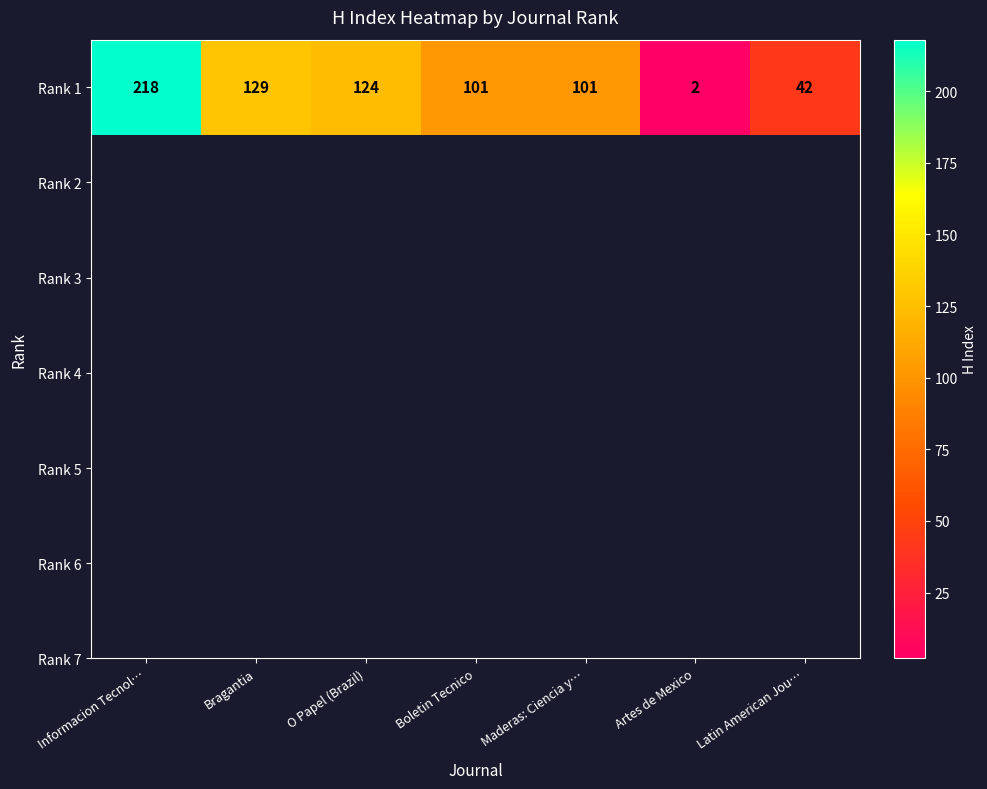

Reading left to right, what are all the values shown in this chart?

218	129	124	101	101	2	42